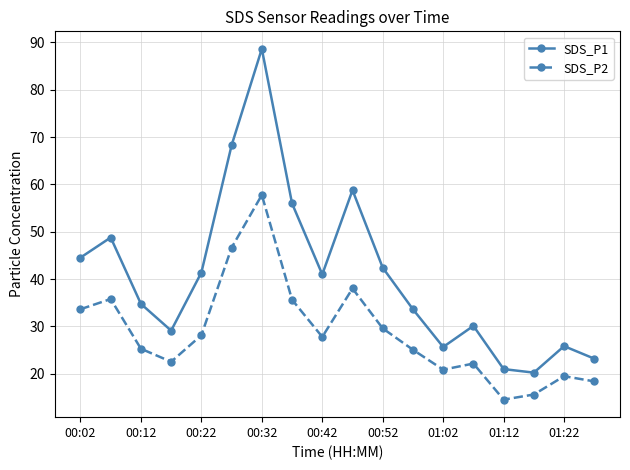

What is the smallest value displayed?

14.6